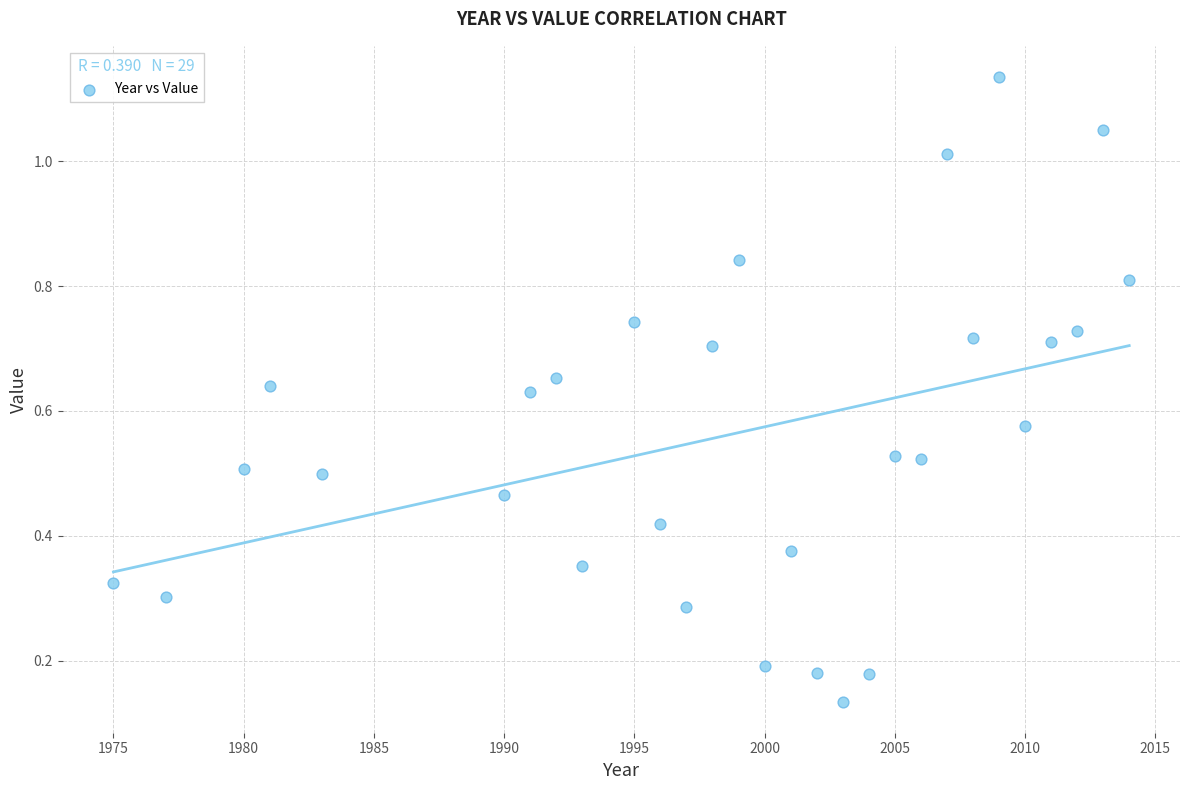

What is the range of X values (max minus min)?

39.0